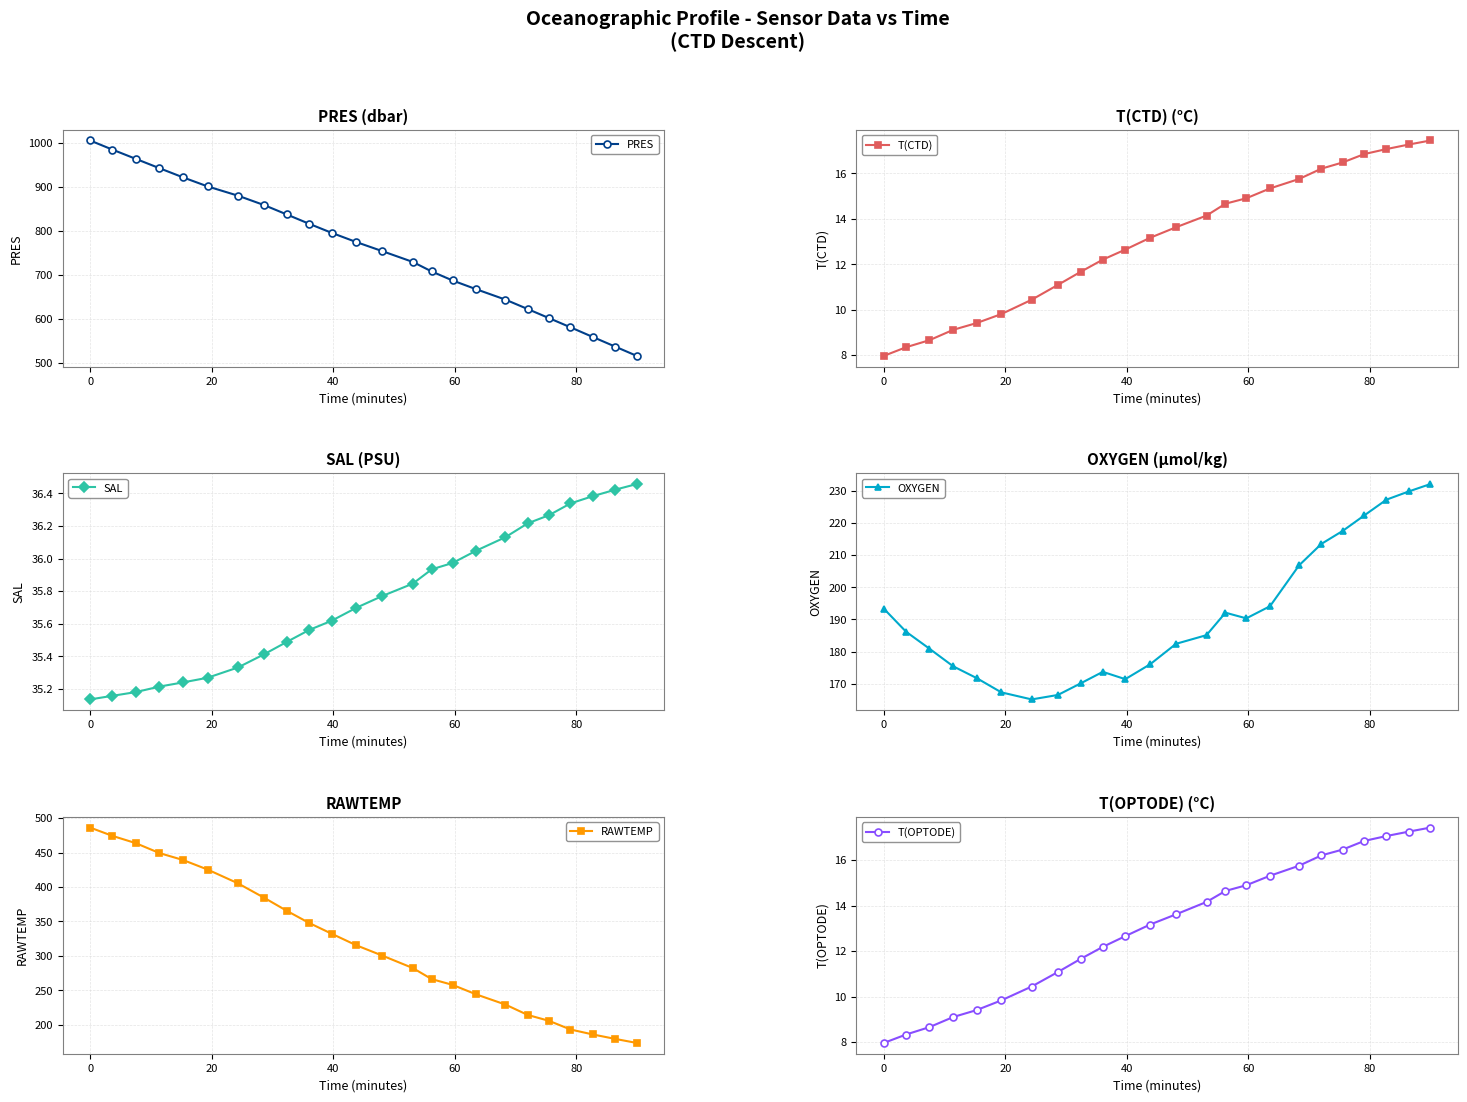

Which series has the largest range (max minus min)?

PRES